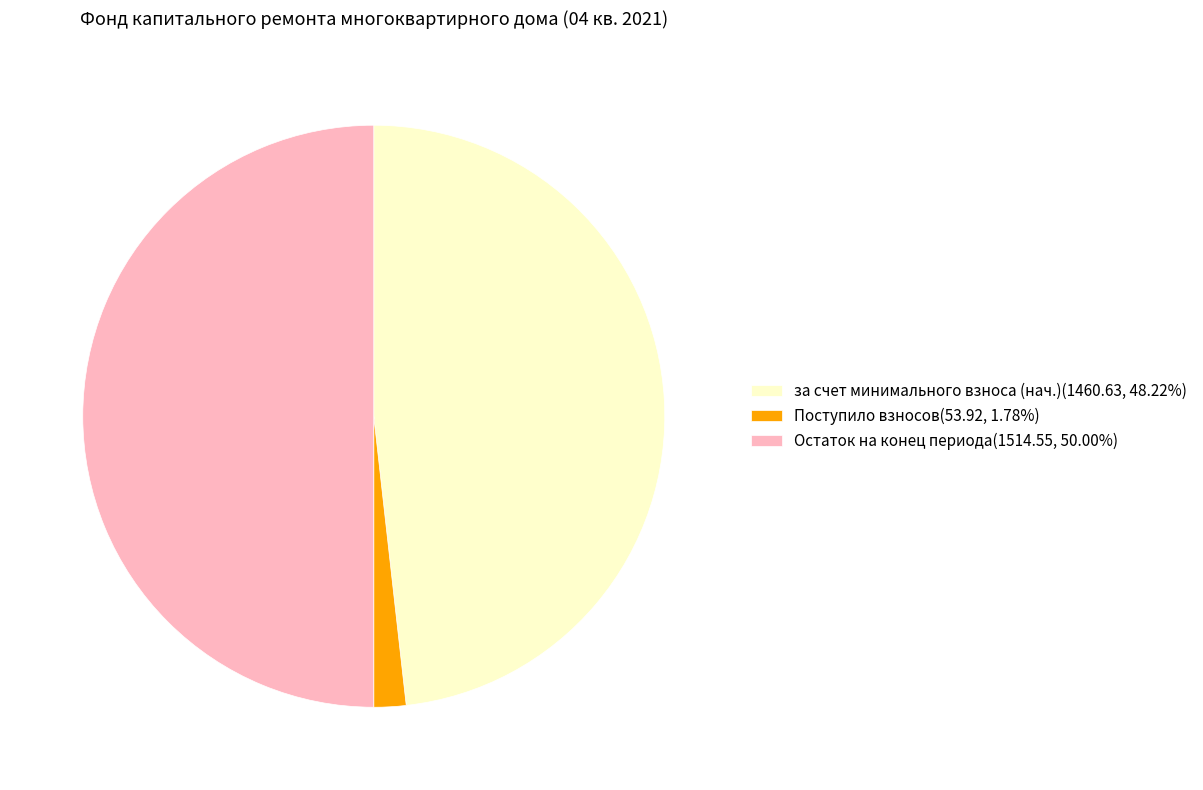

Approximately how many times larger is the value at за счет минимального взноса (нач.)(1460.63, 48.22%) compared to Поступило взносов(53.92, 1.78%)?

27.1